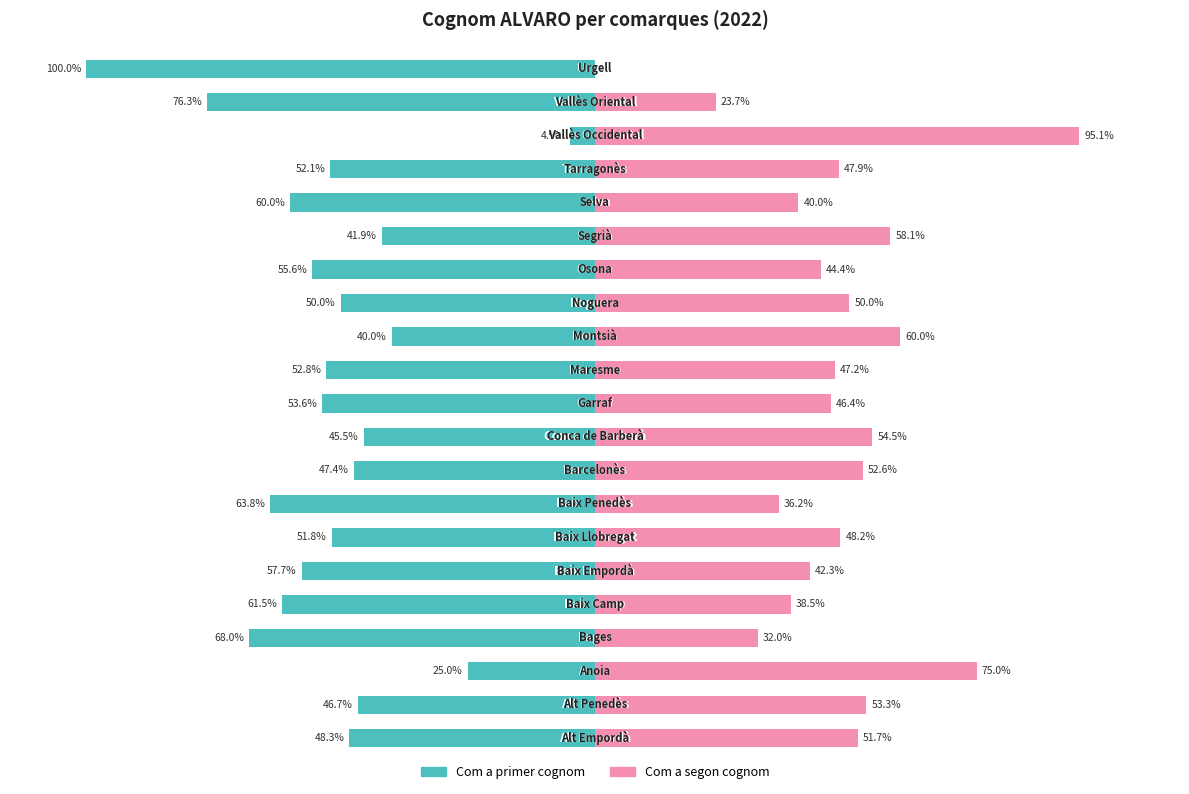

The Com a segon cognom series shows 57.1 at 4. True or false?

False